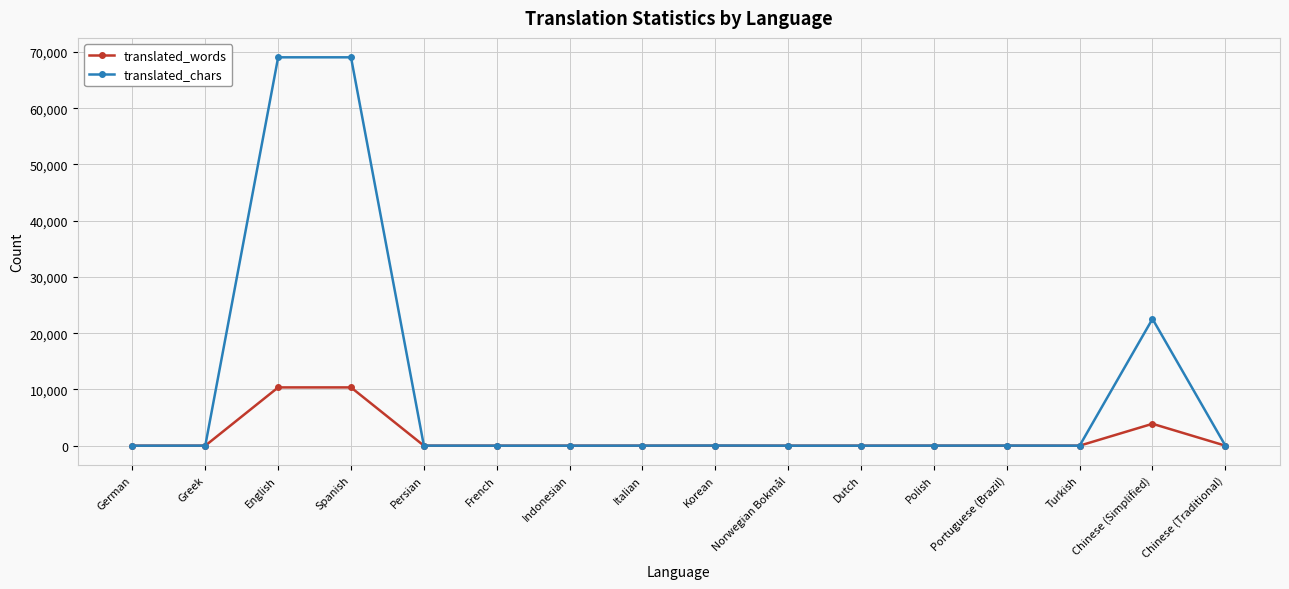

True or false: translated_chars has more than 2 points higher than both neighbors.

True